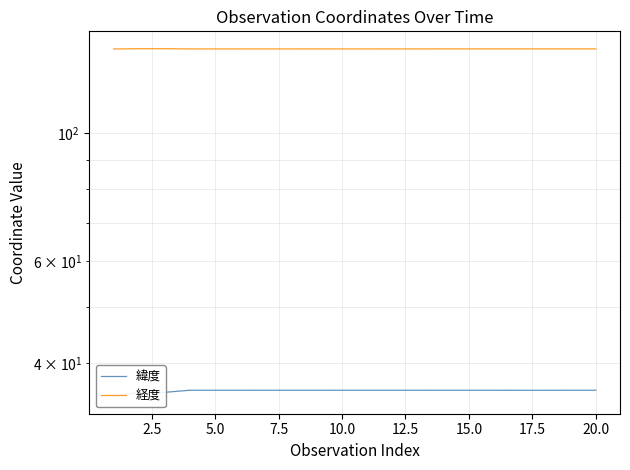

True or false: 緯度 has more than 1 interior local peaks.

True